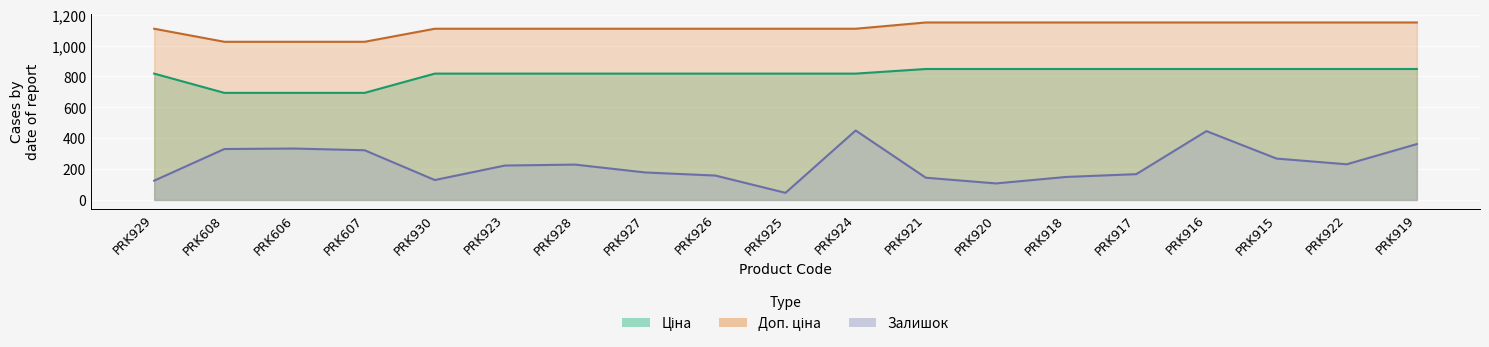

Count the number of data series in this chart.

3